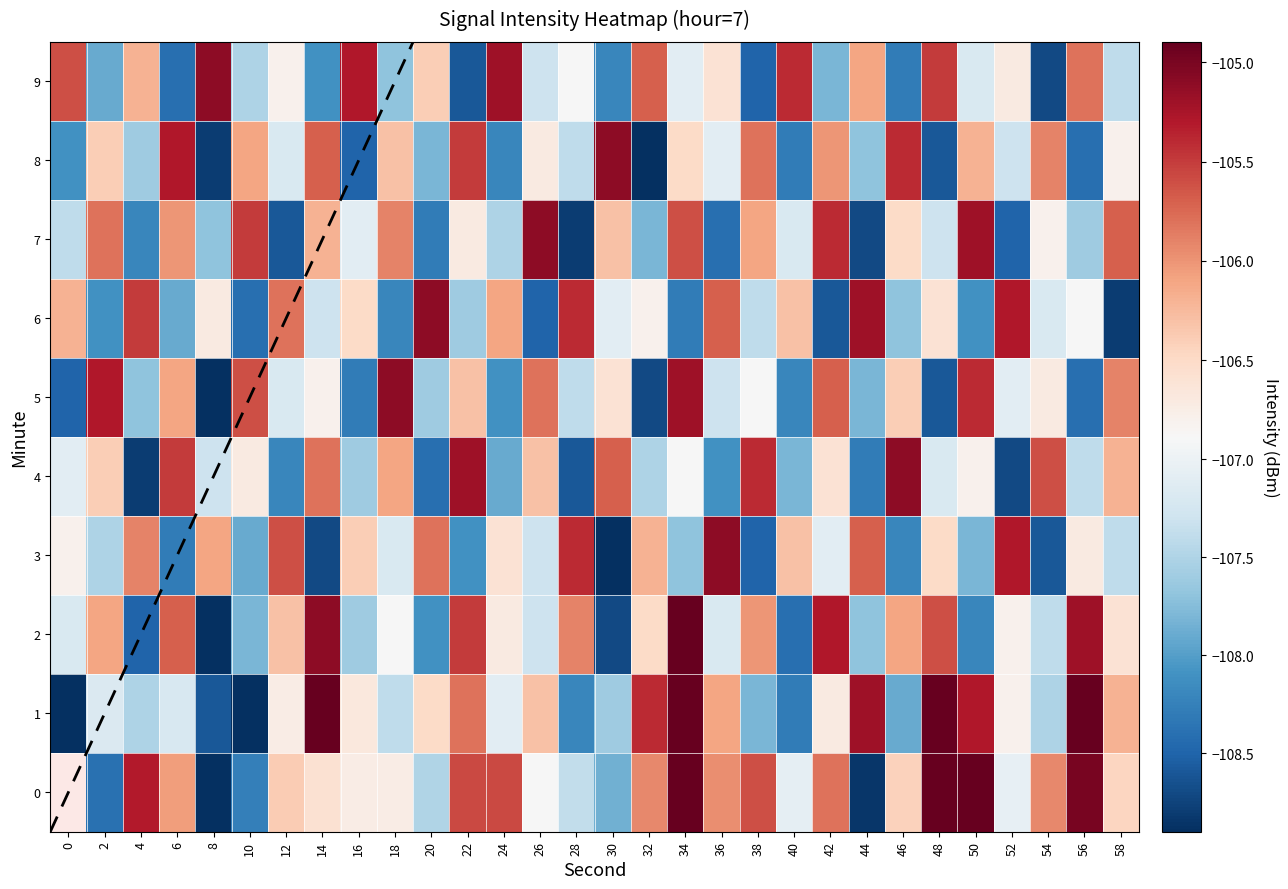

List the labels in order of 5 value, smallest first.

8, 32, 48, 0, 56, 16, 40, 24, 44, 4, 20, 28, 36, 12, 52, 38, 14, 54, 30, 46, 22, 6, 58, 26, 42, 10, 50, 2, 34, 18